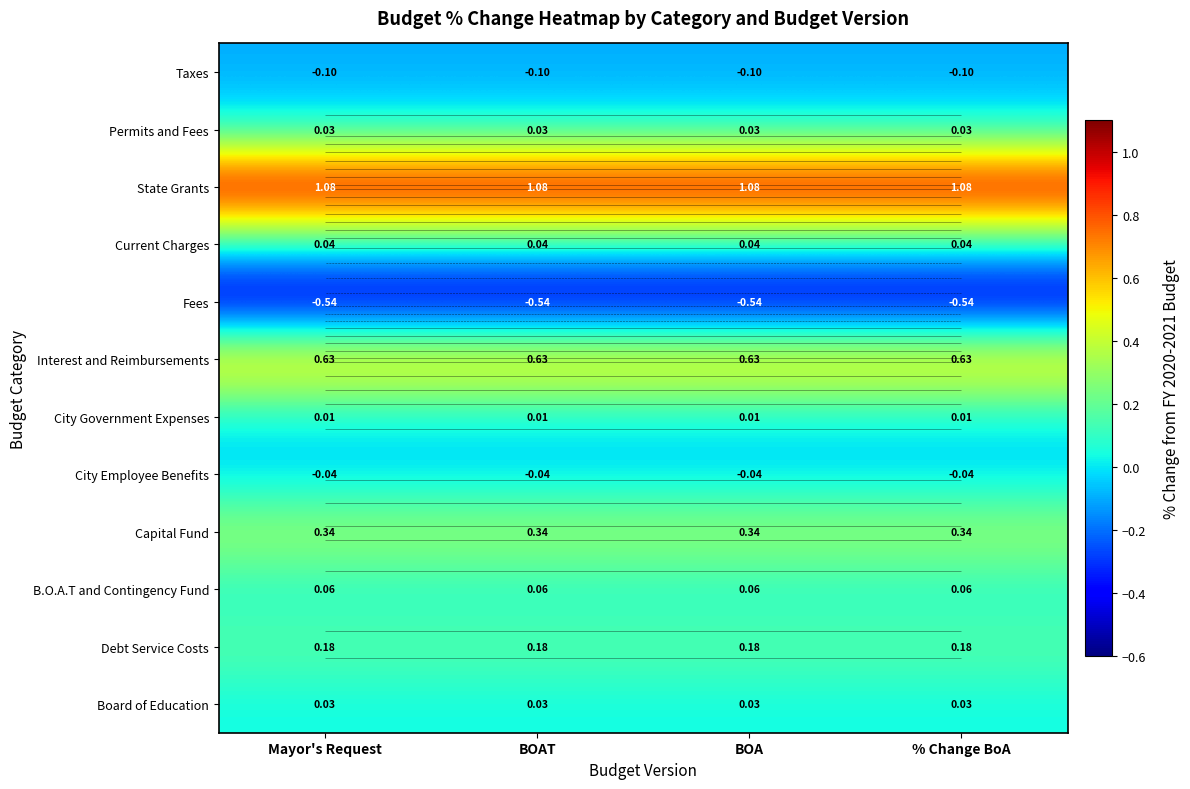

Which label corresponds to the largest value in the chart?

Mayor's Request